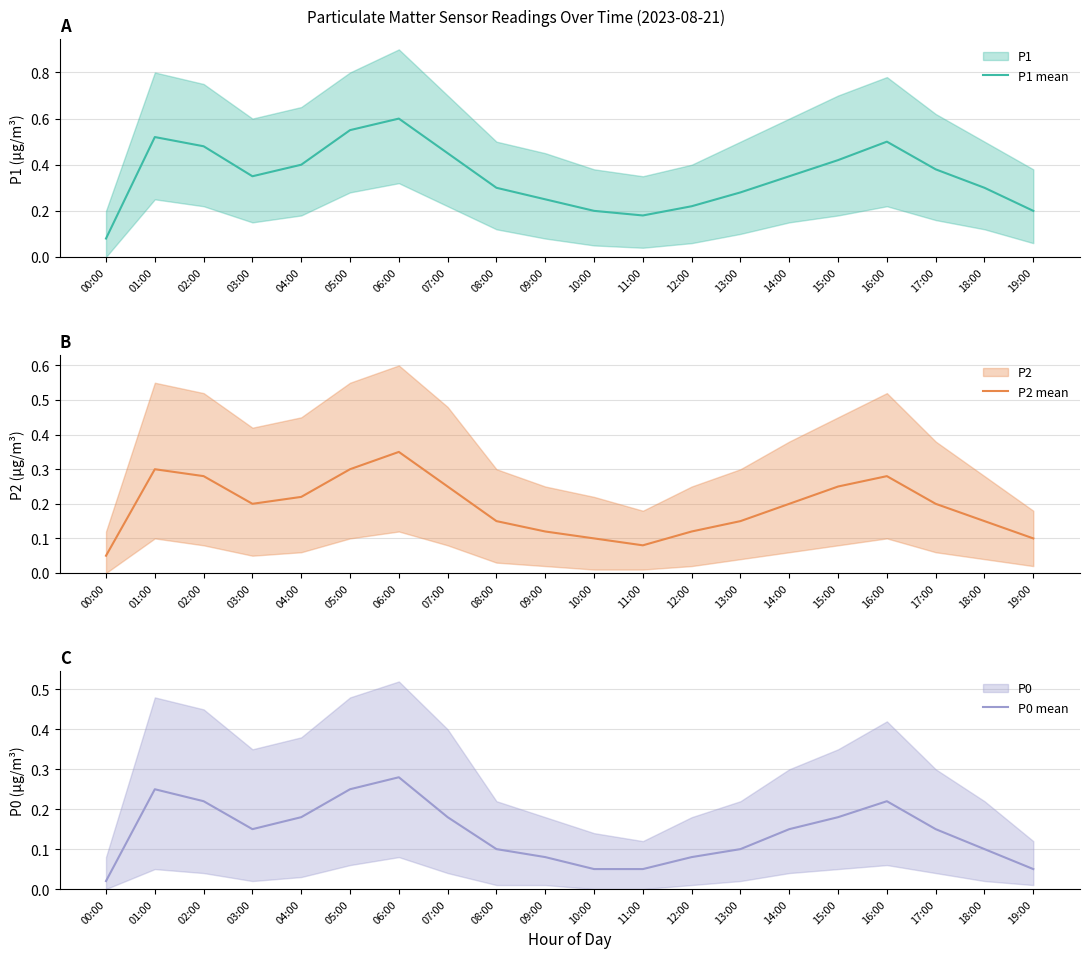

True or false: P0 mean and P1 mean cross at least once.

False